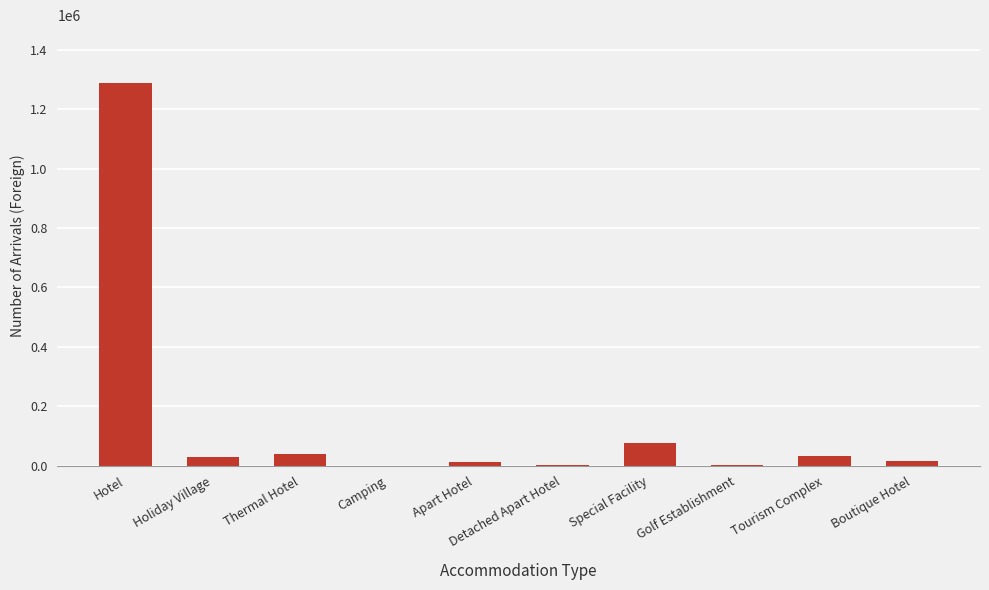

Is it true that the value at Hotel is 836500?

False